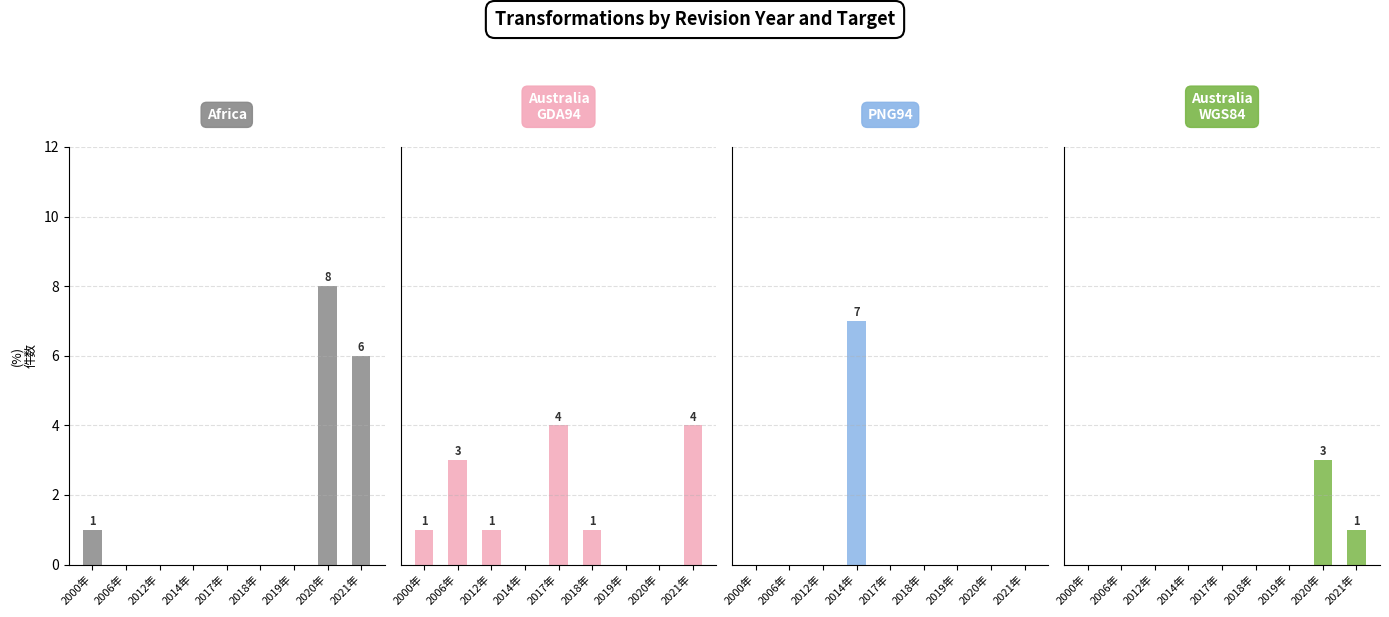

How many data points in Australia-GDA94 are less than 1?

3